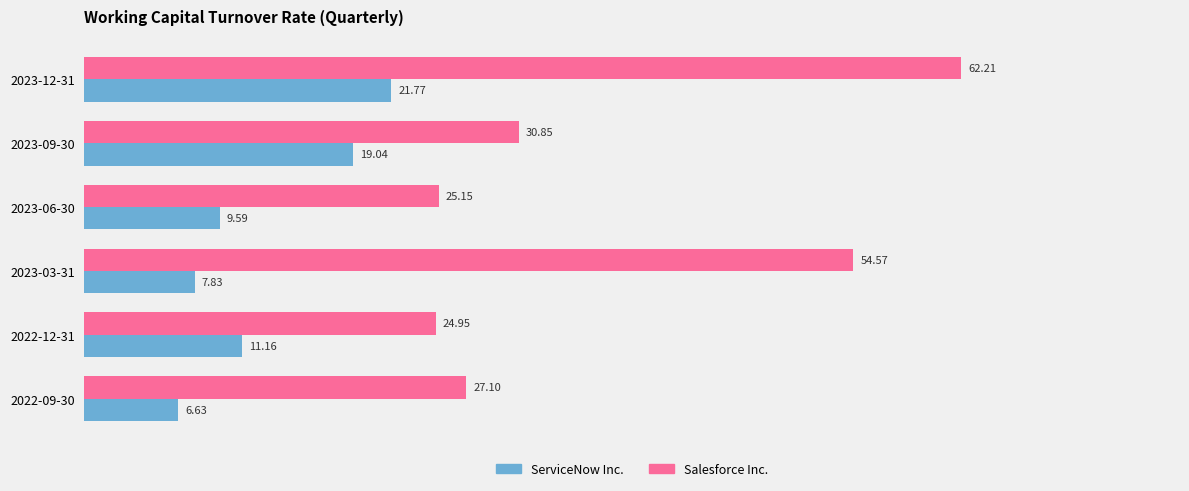

List the series in order of their overall mean, lowest first.

ServiceNow Inc., Salesforce Inc.